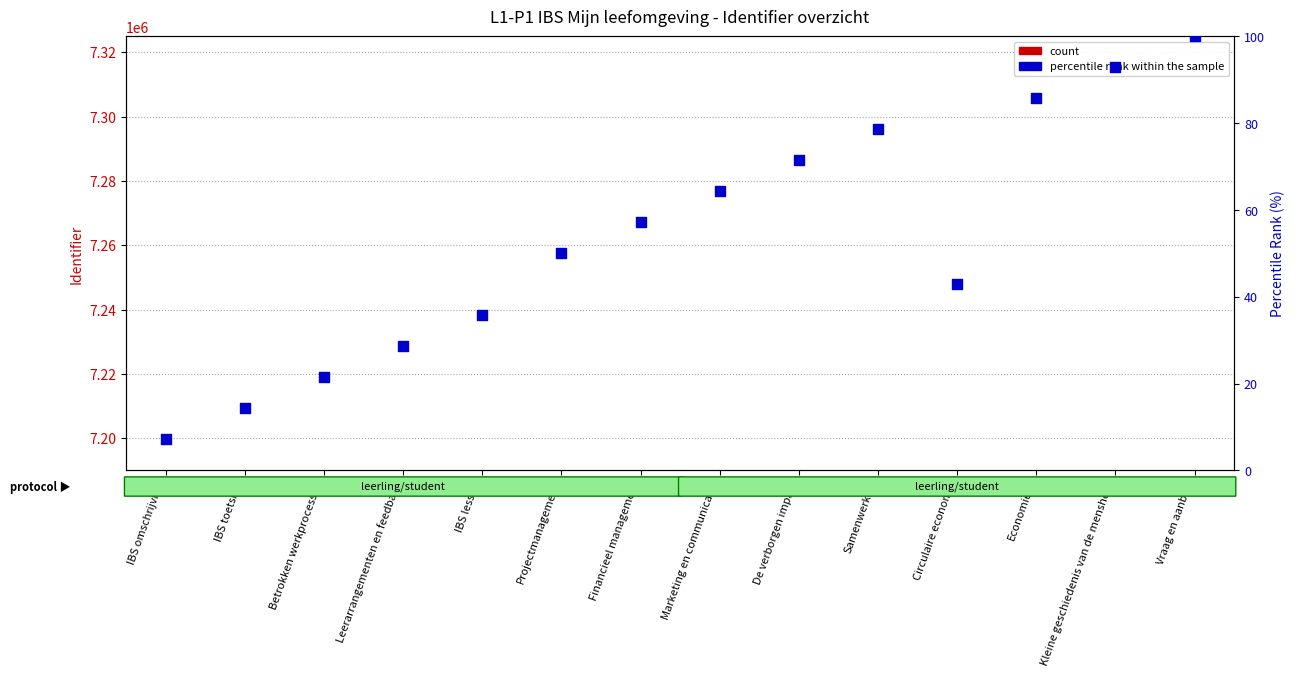

What are all the series names shown in the legend?

count, percentile rank within the sample